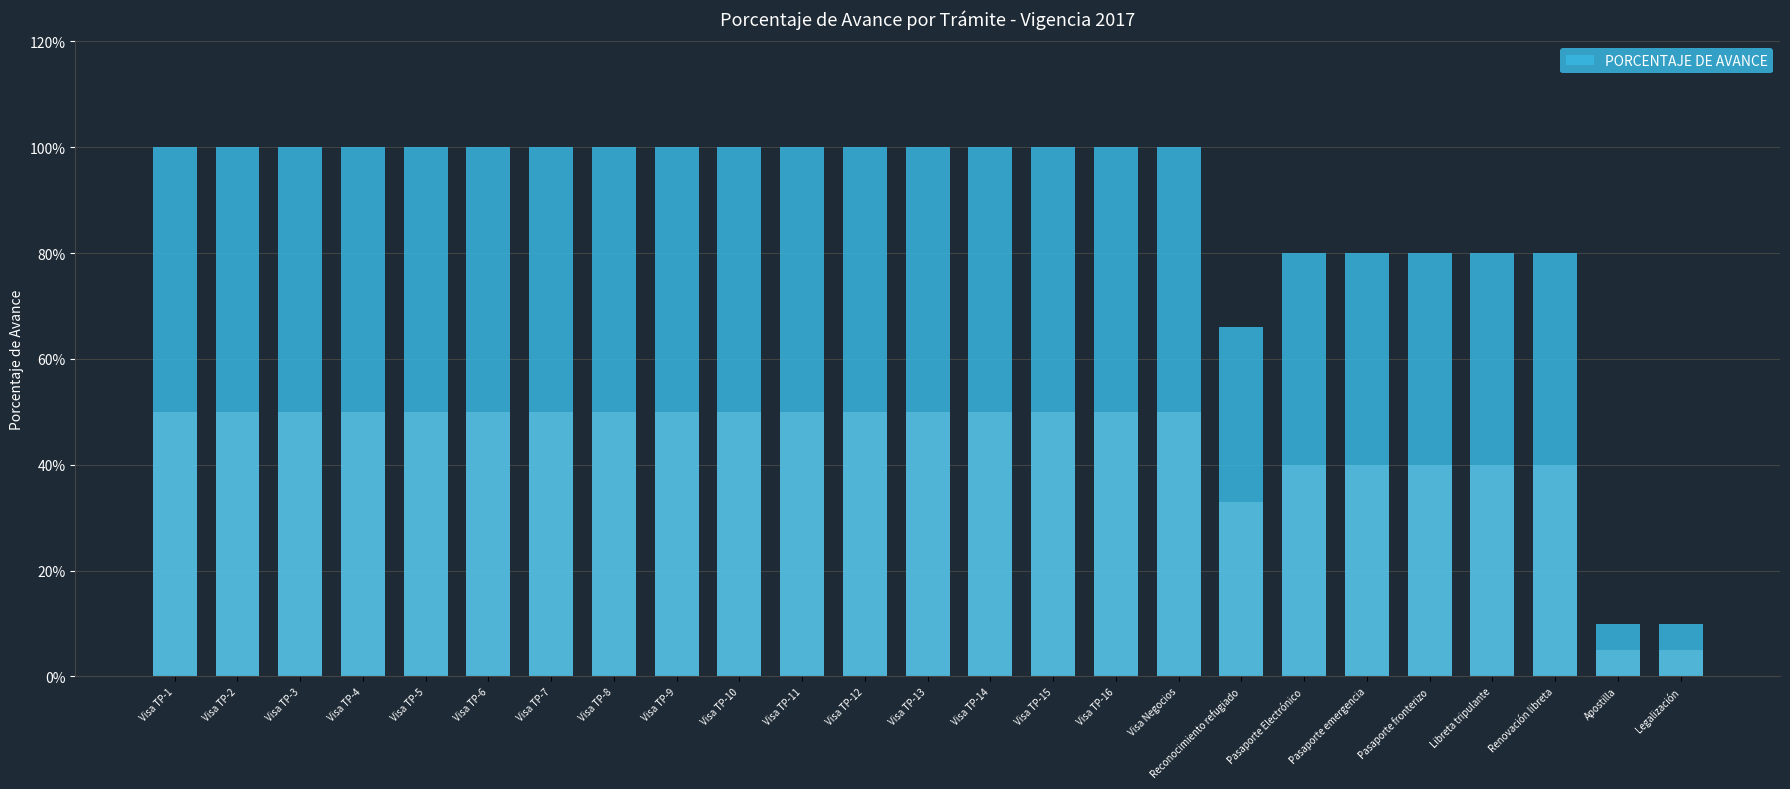

Which has a higher value, Visa TP-7 or Visa TP-2?

Visa TP-7